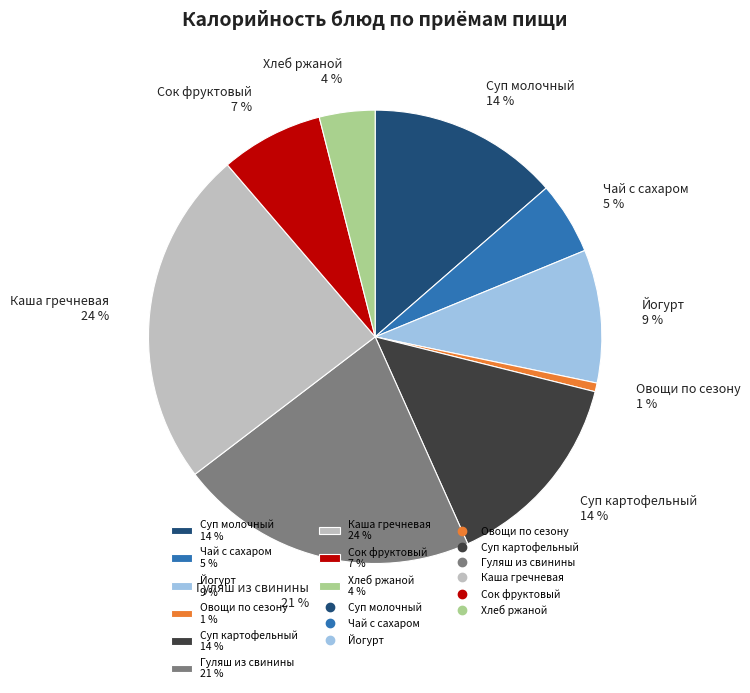

To the nearest percent, what percentage of the pie is Хлеб ржаной 4 %?

4%